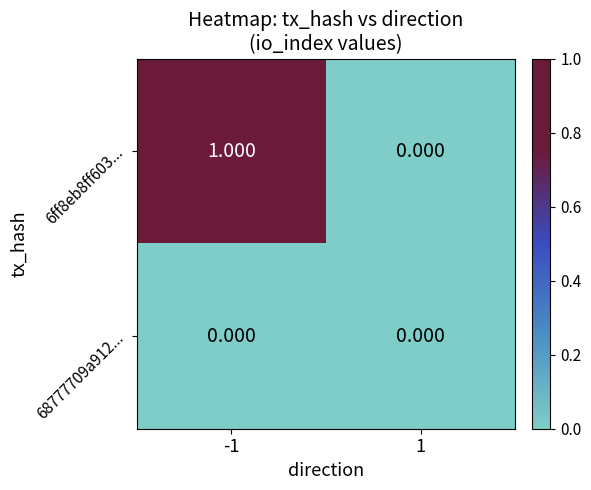

Is the value of 68777709a912... at -1 greater than the value of 6ff8eb8ff603... at -1?

No